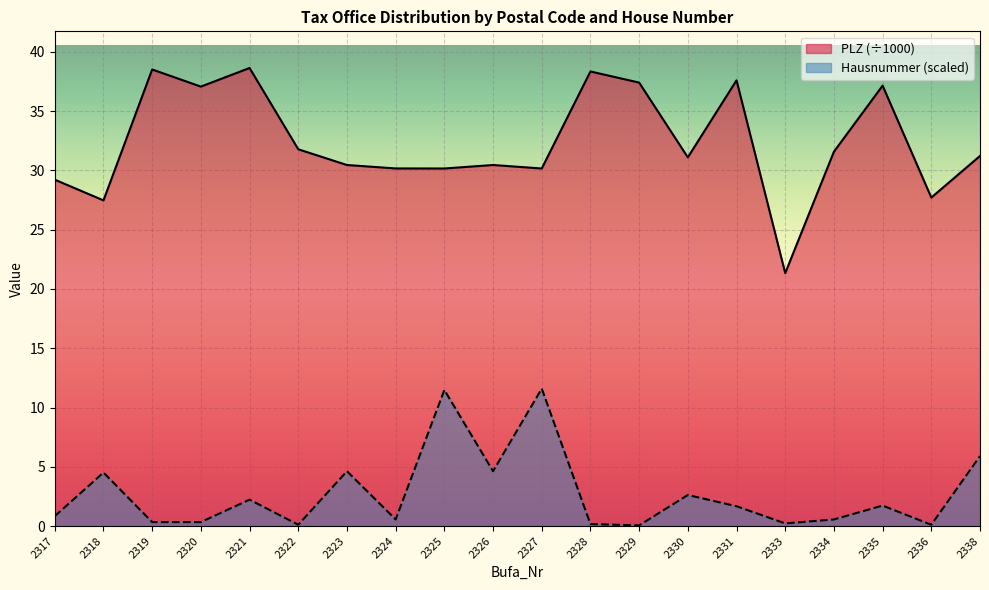

Rank the series by their average value, from highest to lowest.

PLZ (÷1000), Hausnummer (scaled)